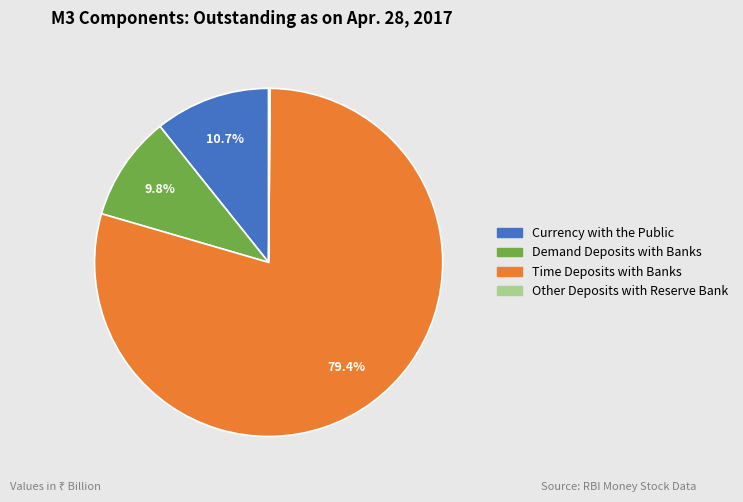

Is there a majority slice in this chart?

Yes